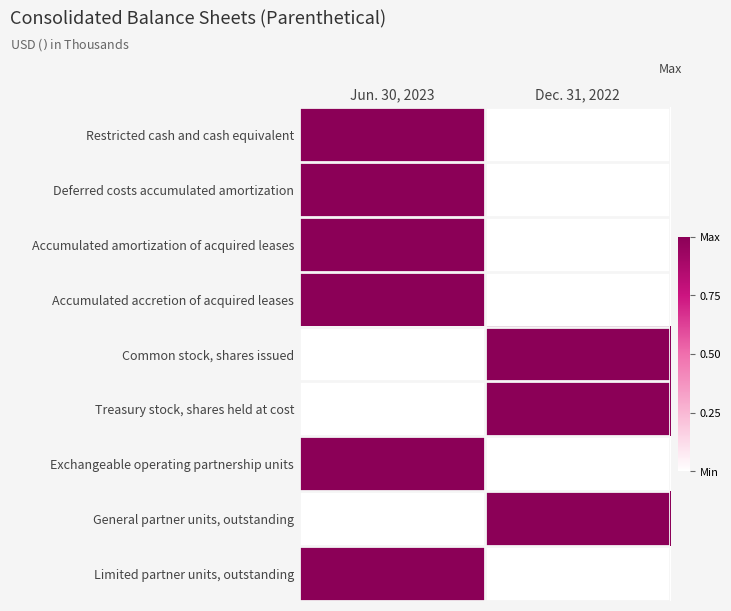

At which category is the sum across all series the highest?

Jun. 30, 2023